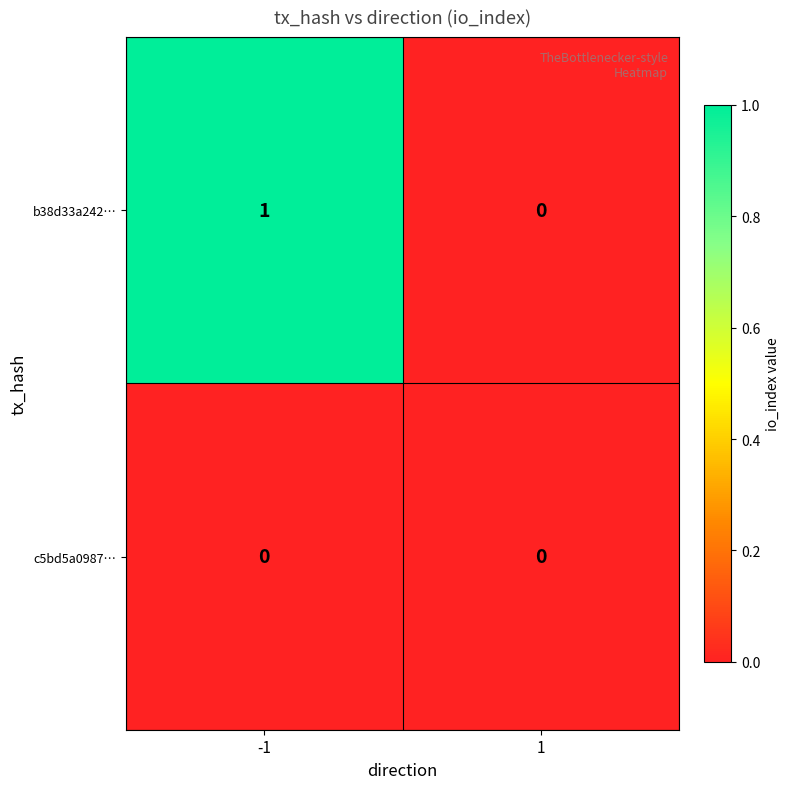

Between -1 and 1, which series saw the biggest shift?

b38d33a242…